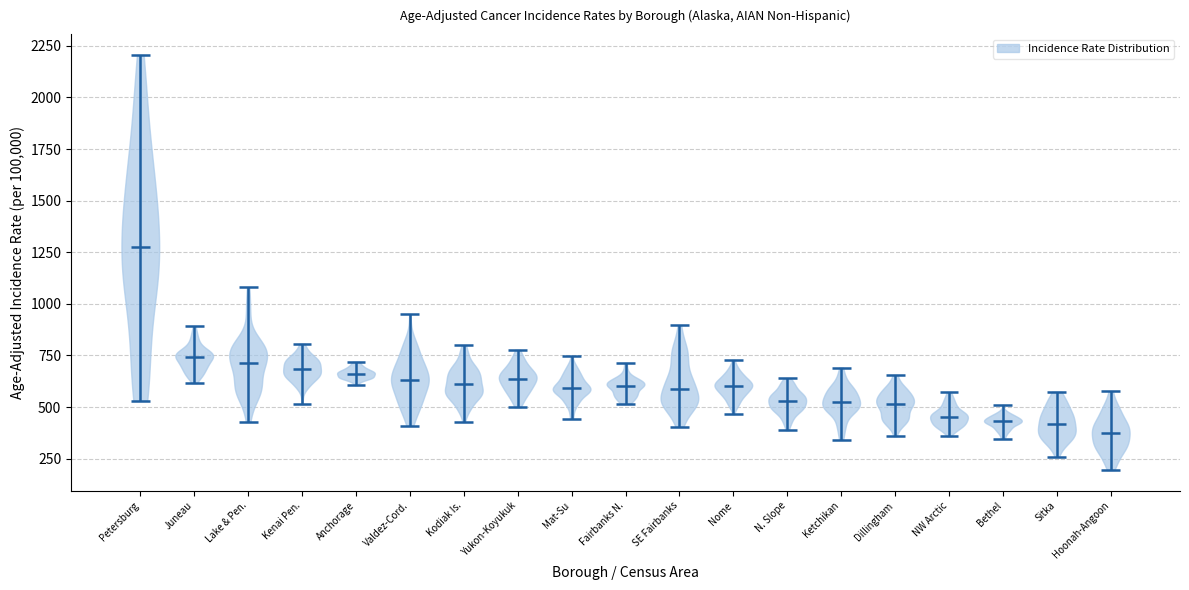

Where does the median line of the violin for NW Arctic sit on the y-axis? The values are not printed on the chart, so give them approximately, as read against the axis.

450